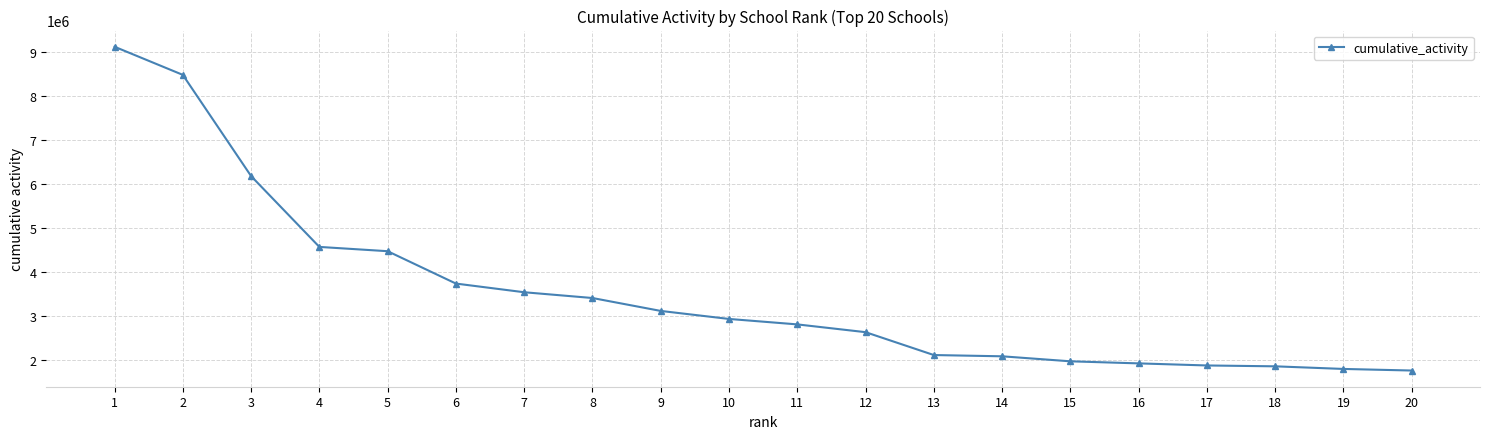

What is the greatest value displayed?

9129262